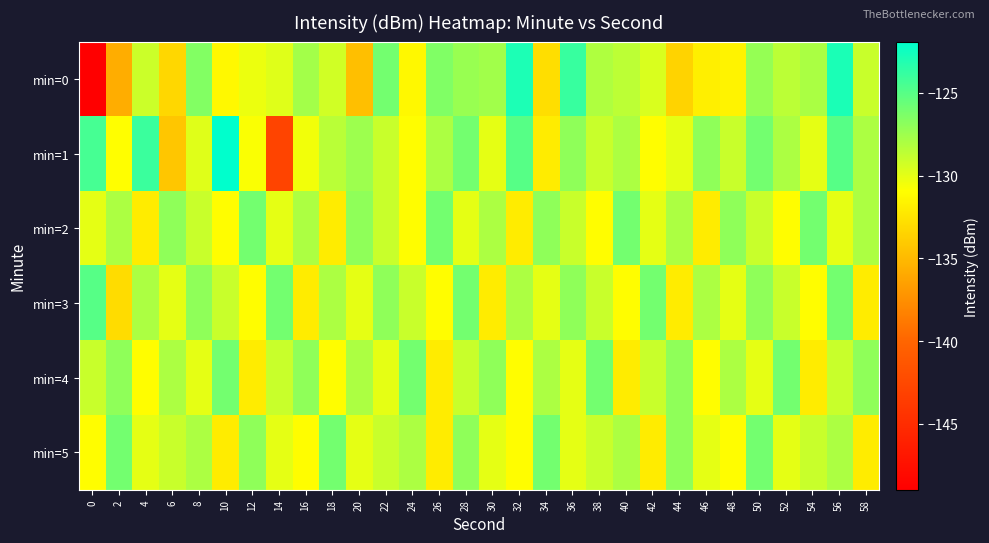

At 8, list the series in order from smallest to largest.

min=4, min=1, min=2, min=5, min=3, min=0